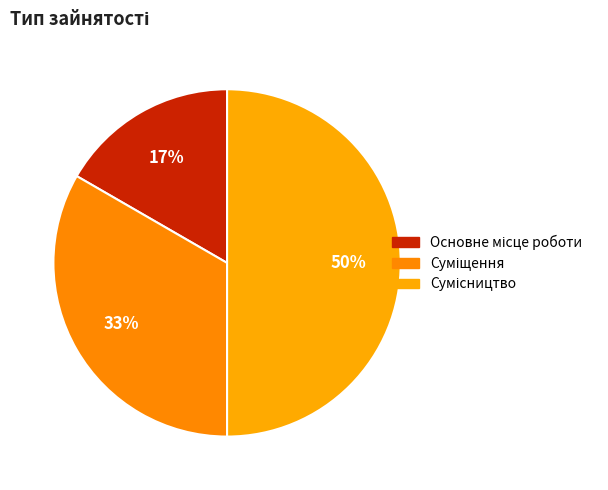

How much of the chart is everything except Суміщення?

66.7%